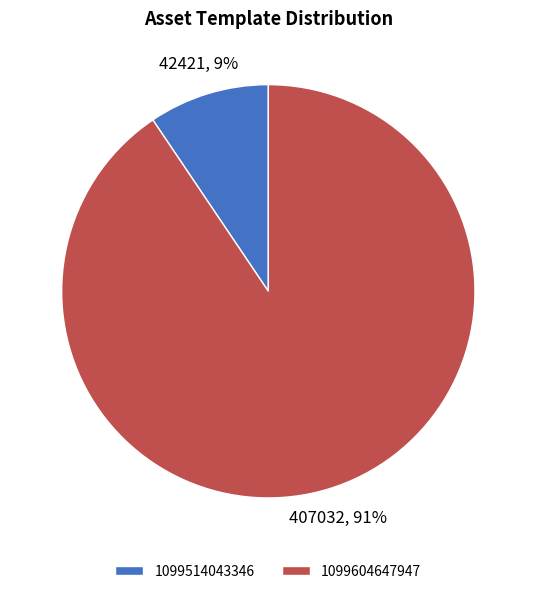

Which has a higher value, 1099604647947 or 1099514043346?

1099604647947